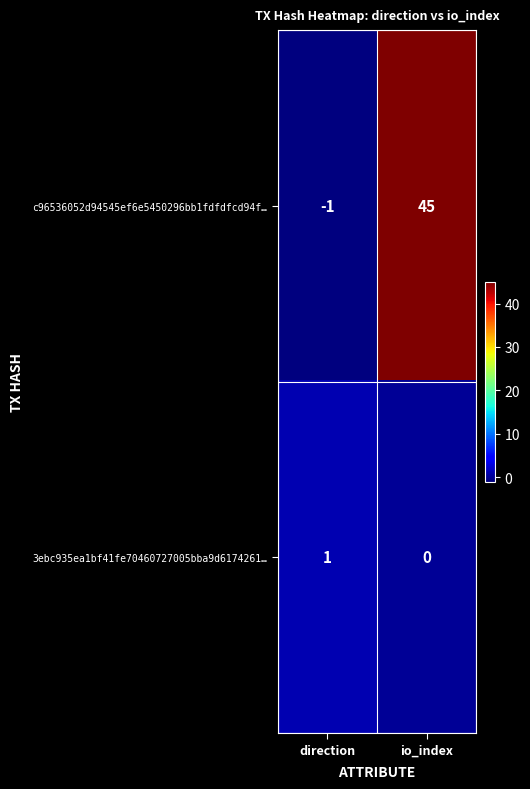

Reading left to right, what are all the values shown in this chart?

c96536052d94545ef6e5450296bb1fdfdfcd94f…: direction=-1	io_index=45
3ebc935ea1bf41fe70460727005bba9d6174261…: direction=1	io_index=0